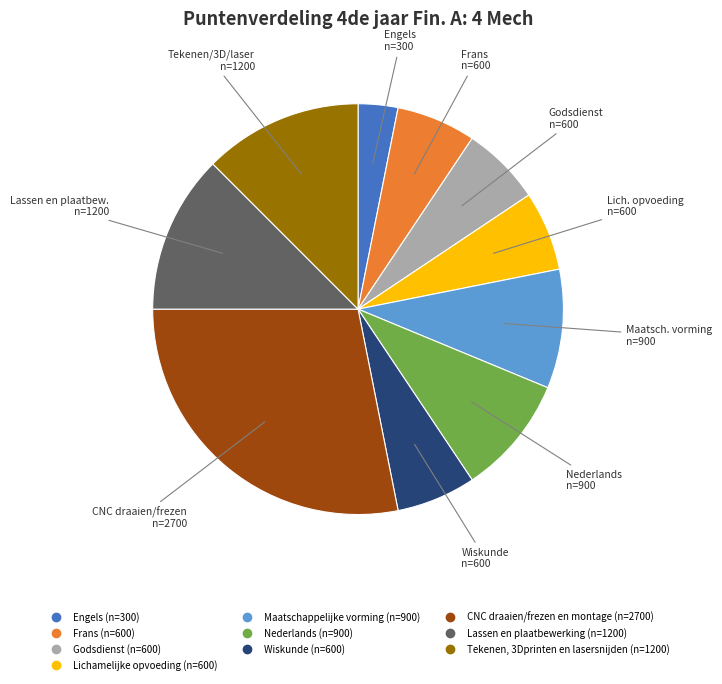

Which has a higher value, Frans or CNC draaien/frezen en montage?

CNC draaien/frezen en montage